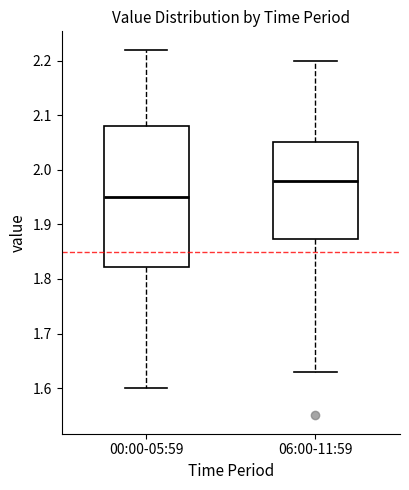

Reading left to right, transcribe this box plot: for each box, give where its median line is, the range the box spans, and where its two whiskers end, as read against the y-axis. The values are not printed on the chart, so give them approximately, as read against the axis.

00:00-05:59: median 1.95, box 1.82 to 2.08, whiskers 1.60 to 2.22
06:00-11:59: median 1.98, box 1.87 to 2.05, whiskers 1.63 to 2.20